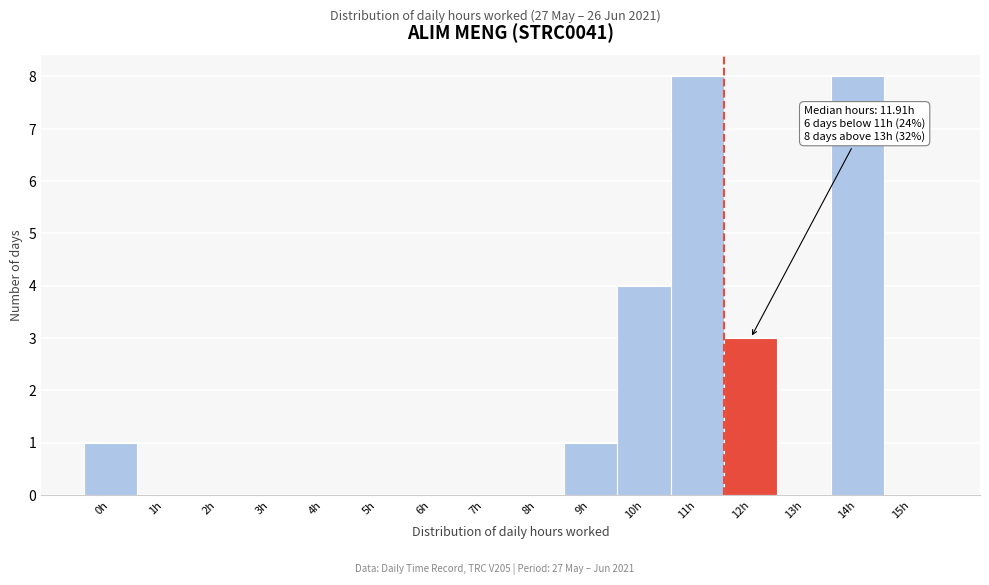

Reading left to right, list all the values displayed in this chart.

0h=1	1h=0	2h=0	3h=0	4h=0	5h=0	6h=0	7h=0	8h=0	9h=1	10h=4	11h=8	12h=3	13h=0	14h=8	15h=0